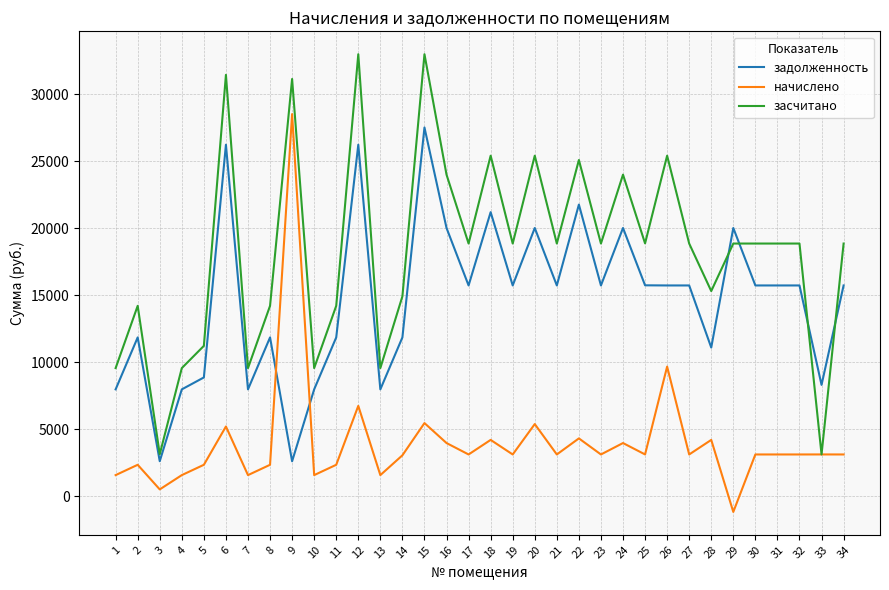

List the series in order of their peak value, lowest first.

задолженность, начислено, засчитано